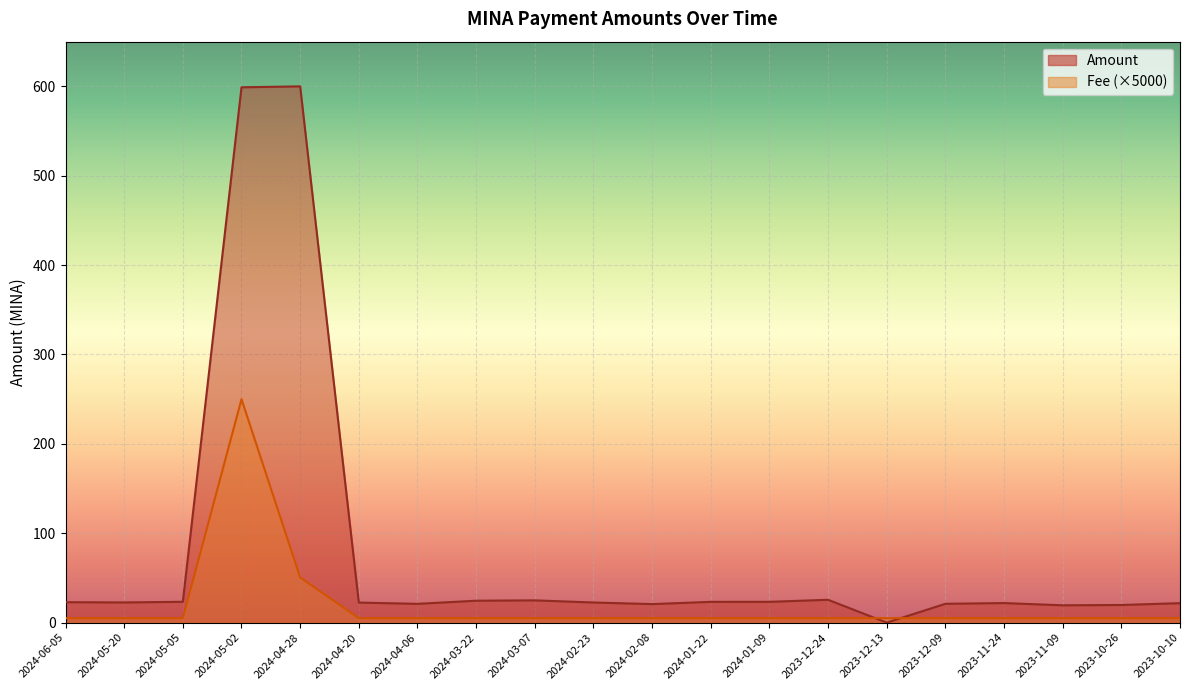

Read the Fee value at 2024-03-22.

5.0